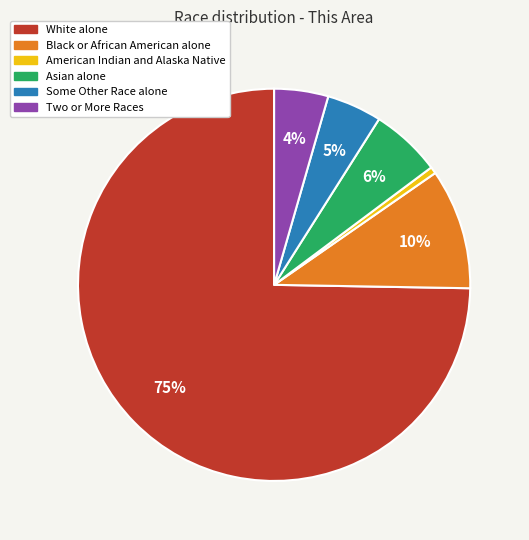

Which category has the smallest portion of the pie?

American Indian and Alaska Native